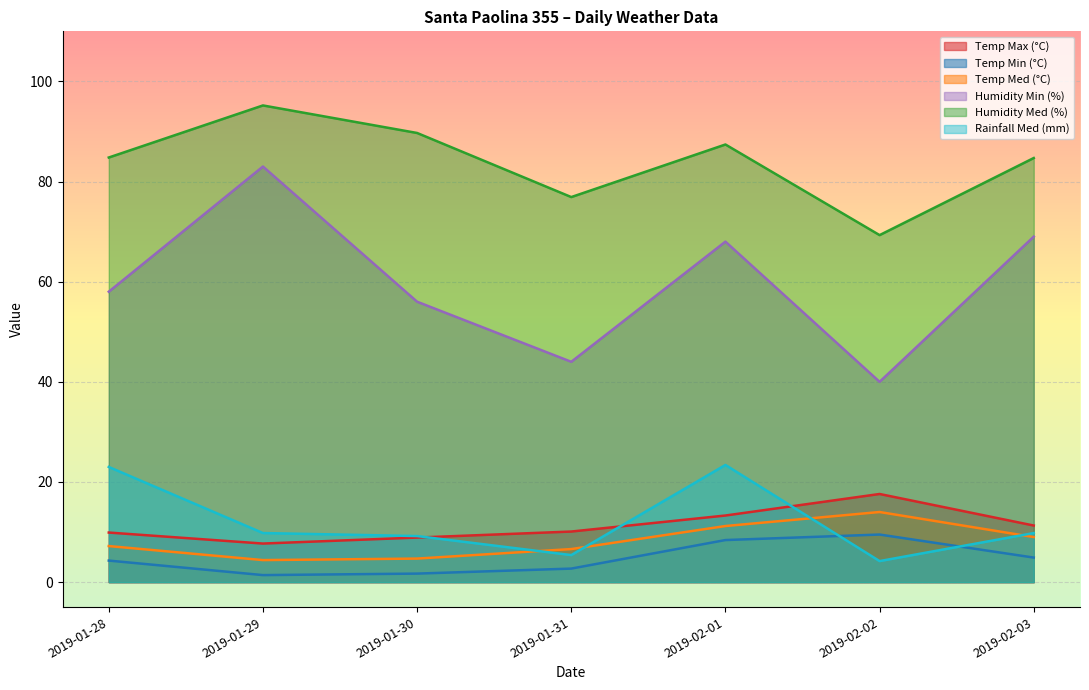

What is the greatest value displayed?

95.2